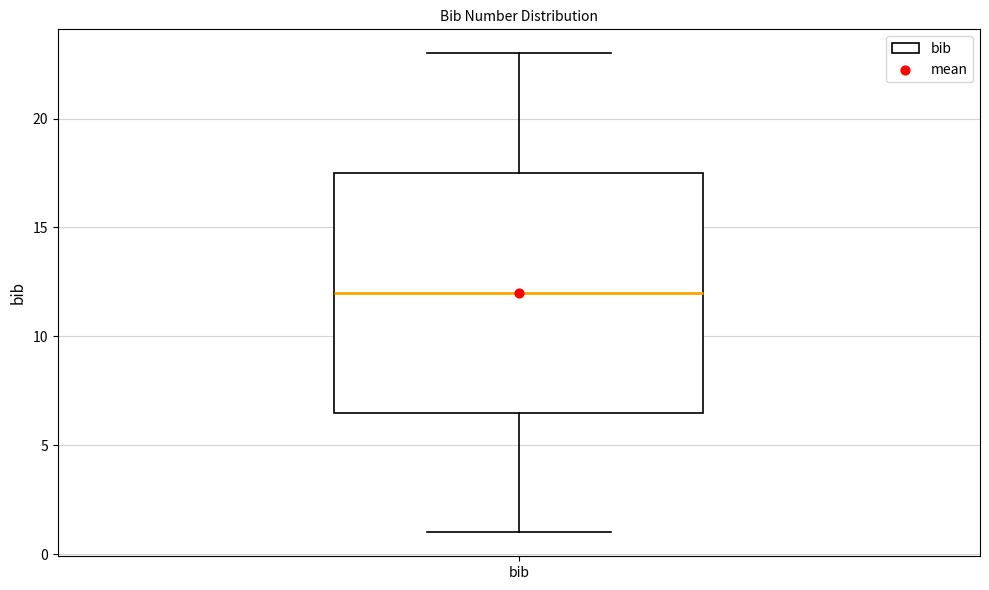

Where is the upper edge of the box for bib on the y-axis? The values are not printed on the chart, so give them approximately, as read against the axis.

17.5